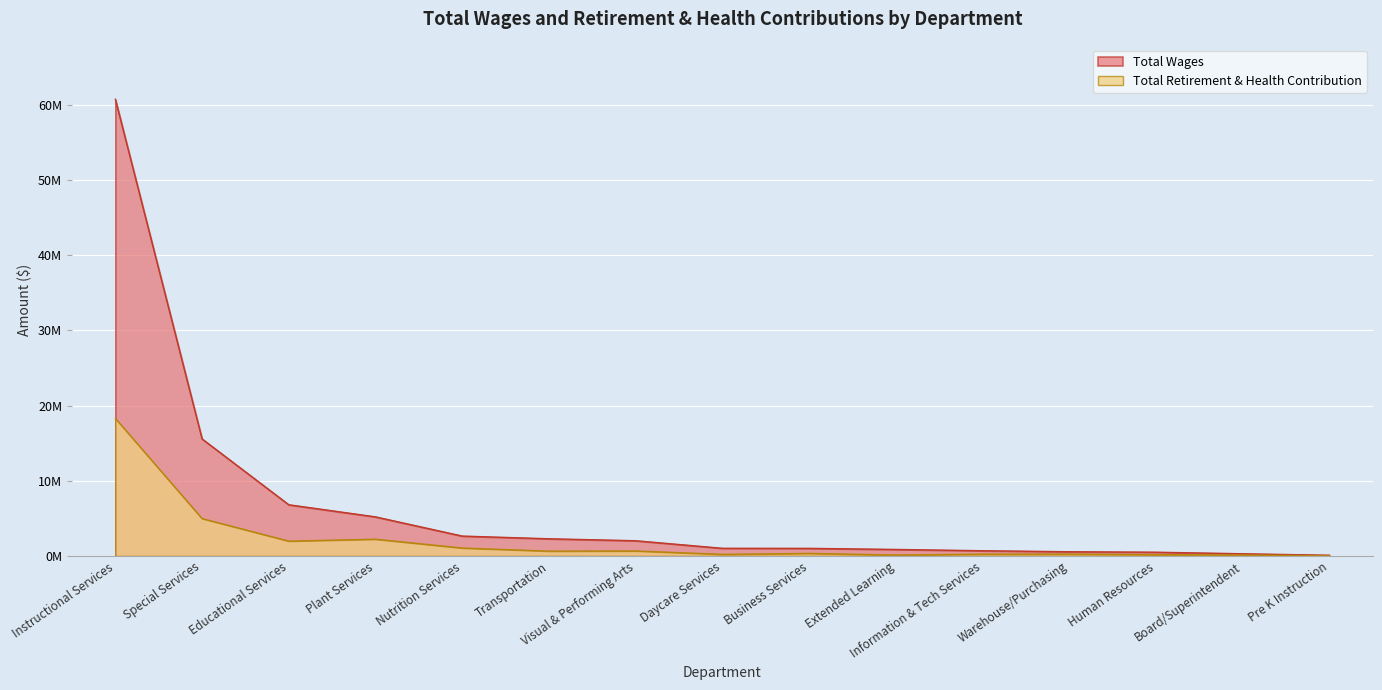

At which label is Total Retirement & Health Contribution closest to 9165207?

Special Services